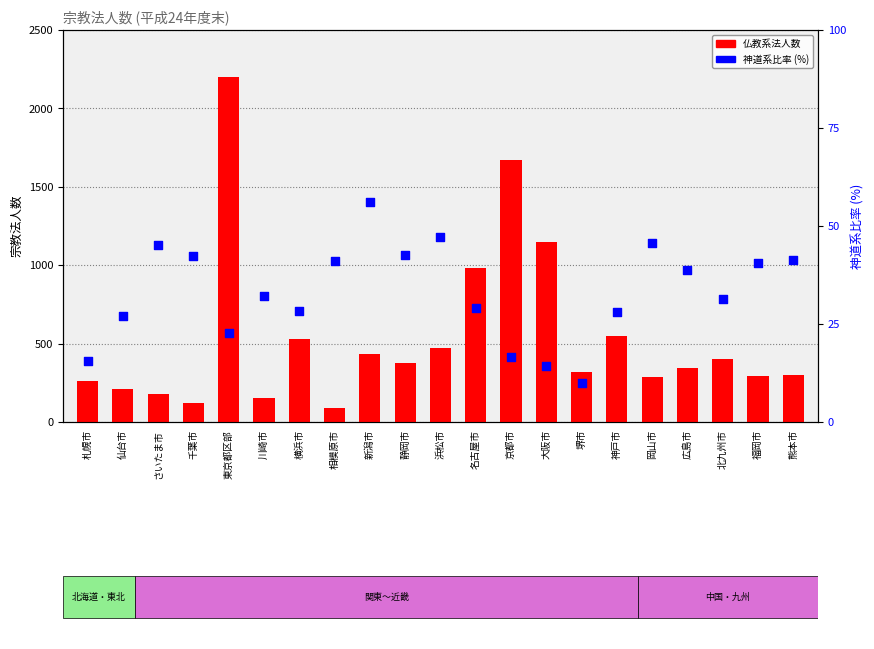

What are all the series names shown in the legend?

仏教系, 神道系比率